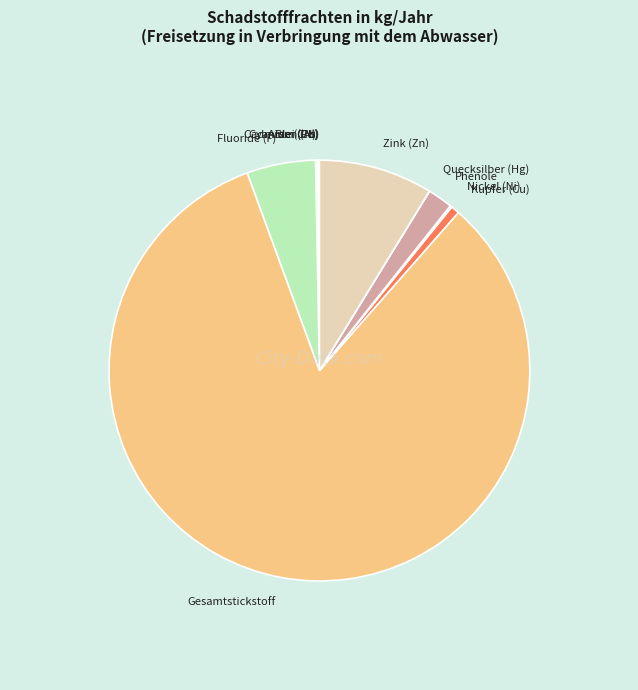

The Fluoride (F) slice represents 5% of the pie. True or false?

True